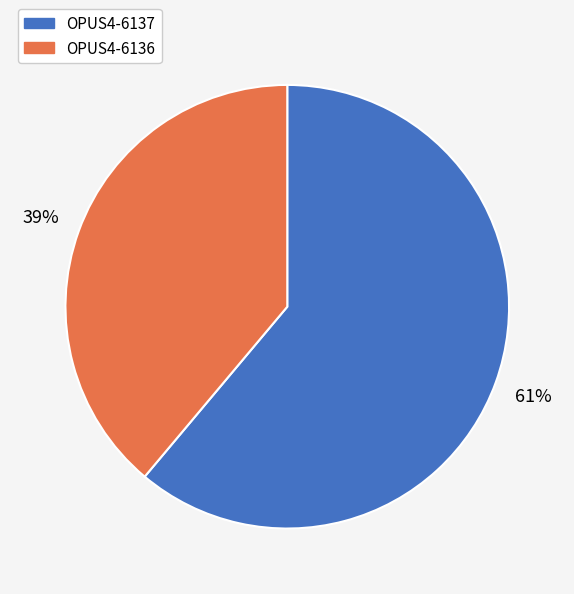

Does OPUS4-6137 represent more than half of the total?

Yes